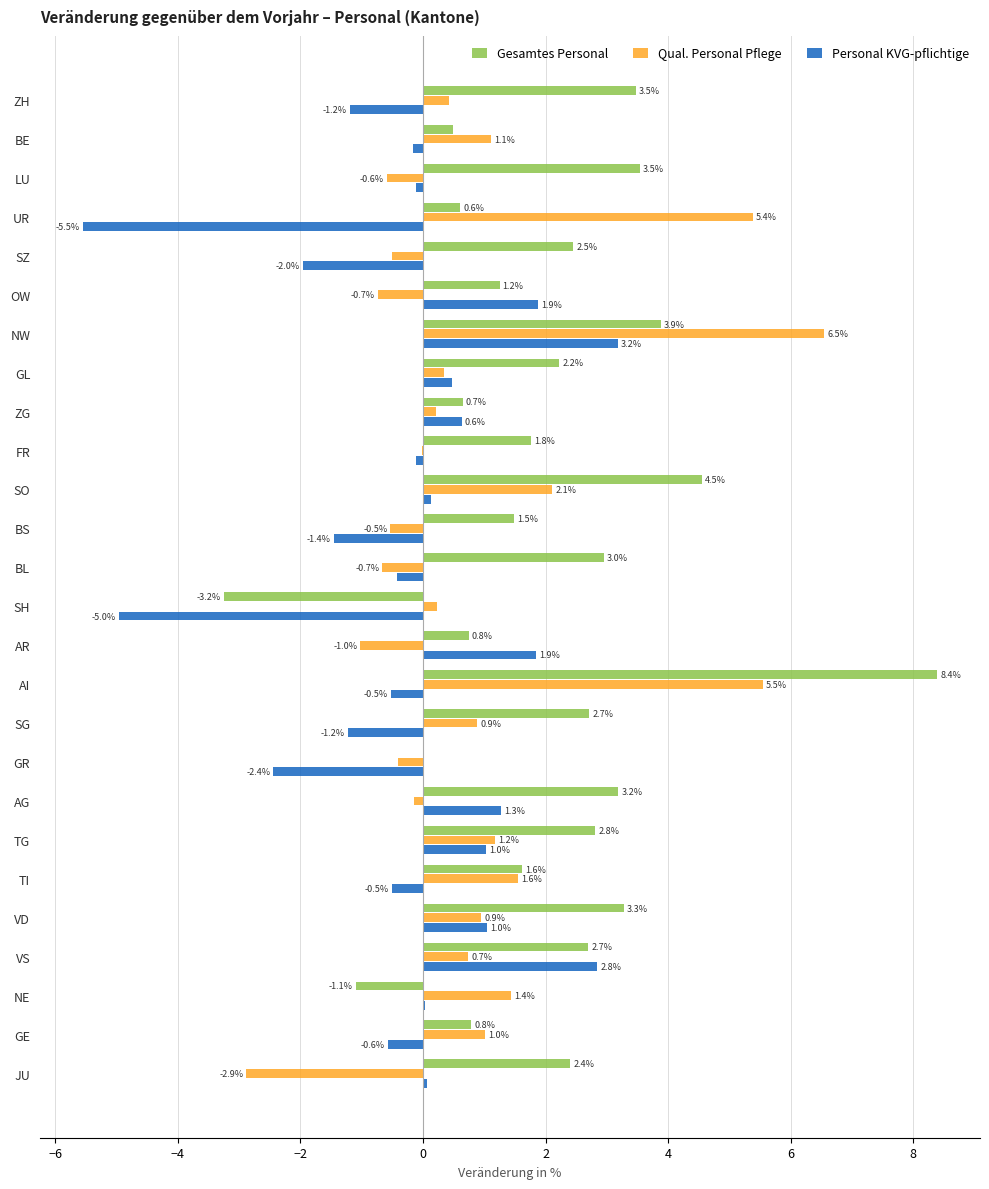

Between NW and GL, which series saw the biggest shift?

Qual. Personal Pflege